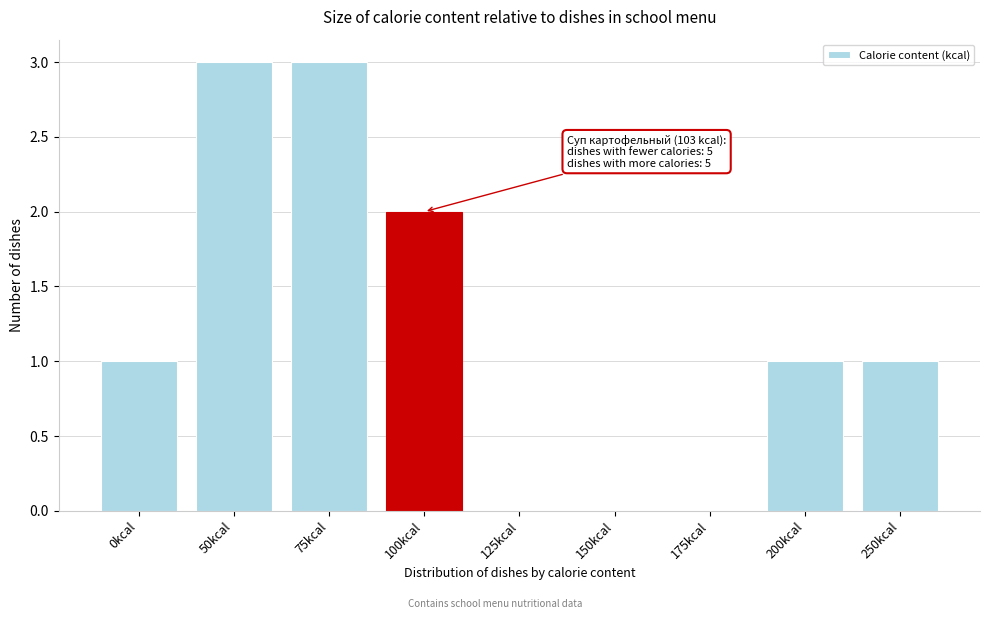

Reading left to right, extract all data points from this chart.

0kcal=1	50kcal=3	75kcal=3	100kcal=2	125kcal=0	150kcal=0	175kcal=0	200kcal=1	250kcal=1